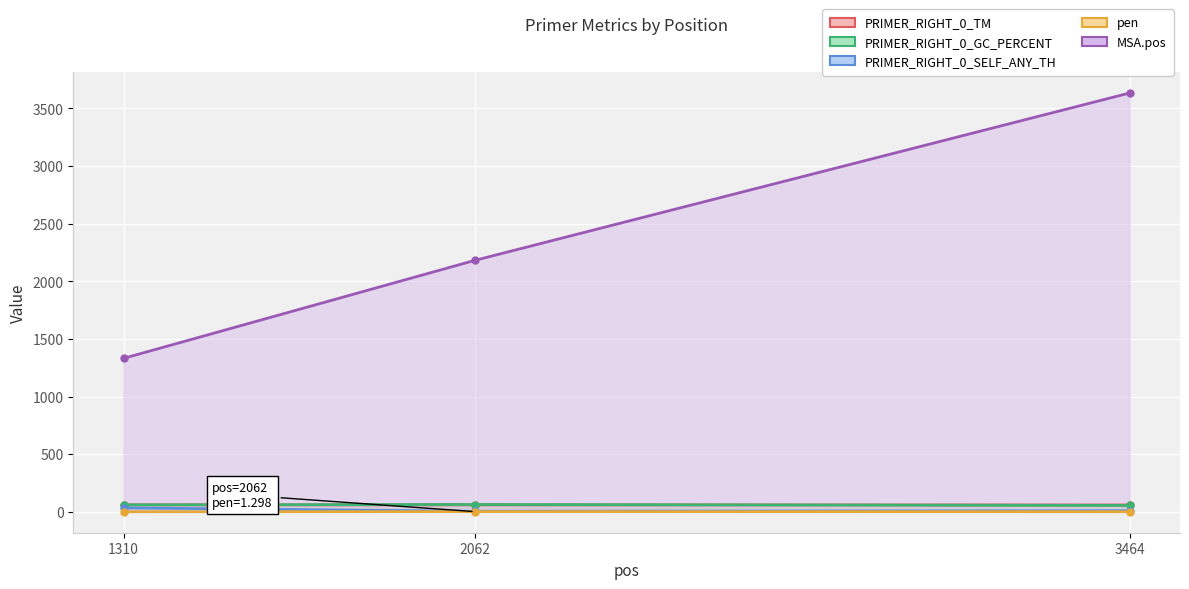

At which category is the sum across all series the highest?

3464